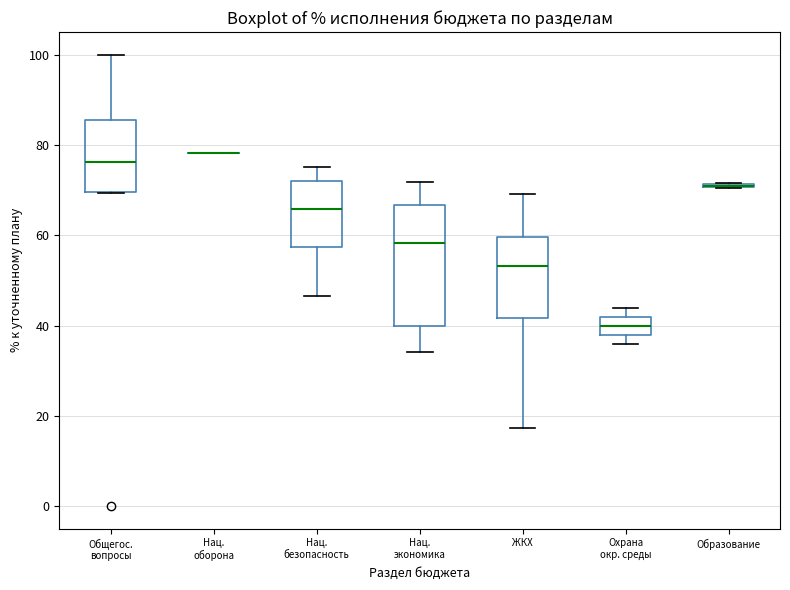

Reading left to right, read every box against the y-axis: the position of its median line, the range the box covers, and the ends of its whiskers. The values are not printed on the chart, so give them approximately, as read against the axis.

Общегос. вопросы: median 76, box 70 to 86, whiskers 70 to 100
Нац. оборона: box collapsed to a line at 78, whiskers 78 to 78
Нац. безопасность: median 66, box 58 to 72, whiskers 46 to 76
Нац. экономика: median 58, box 40 to 66, whiskers 34 to 72
ЖКХ: median 54, box 42 to 60, whiskers 18 to 70
Охрана окр. среды: median 40, box 38 to 42, whiskers 36 to 44
Образование: box collapsed to a line at 70, whiskers 70 to 72